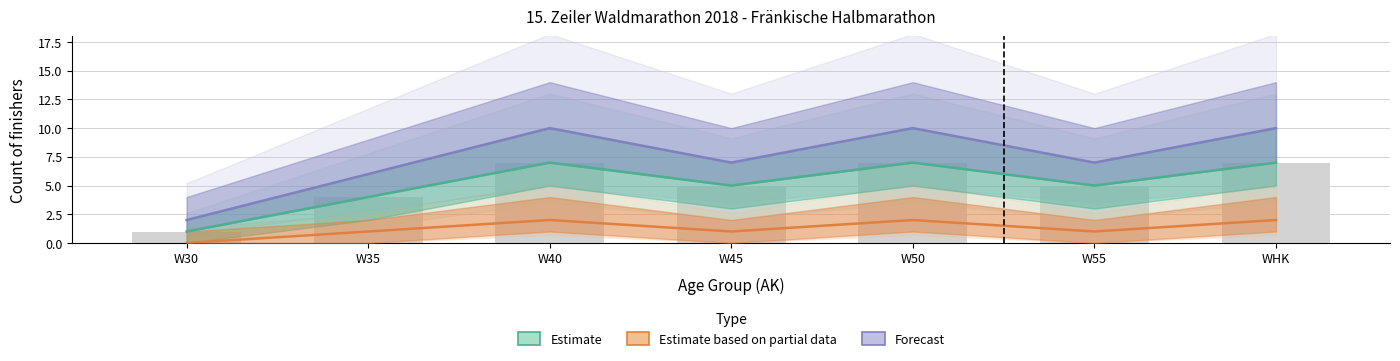

Which series has the largest range (max minus min)?

Forecast